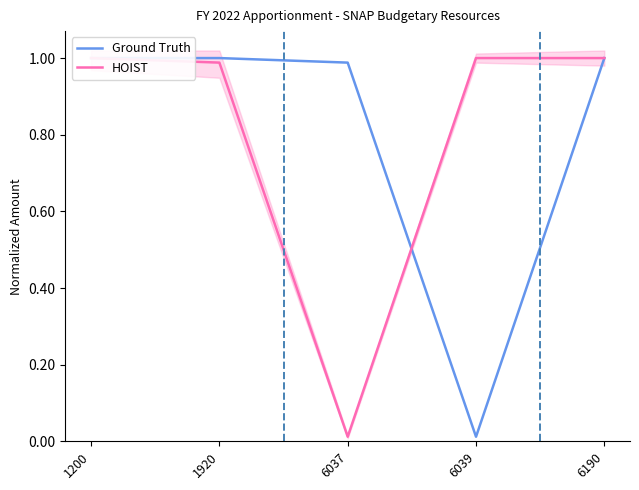

Reading left to right, extract all data points from this chart.

Ground Truth: 1.0	1.0	1.0	0.0	1.0
HOIST: 1.0	1.0	0.0	1.0	1.0